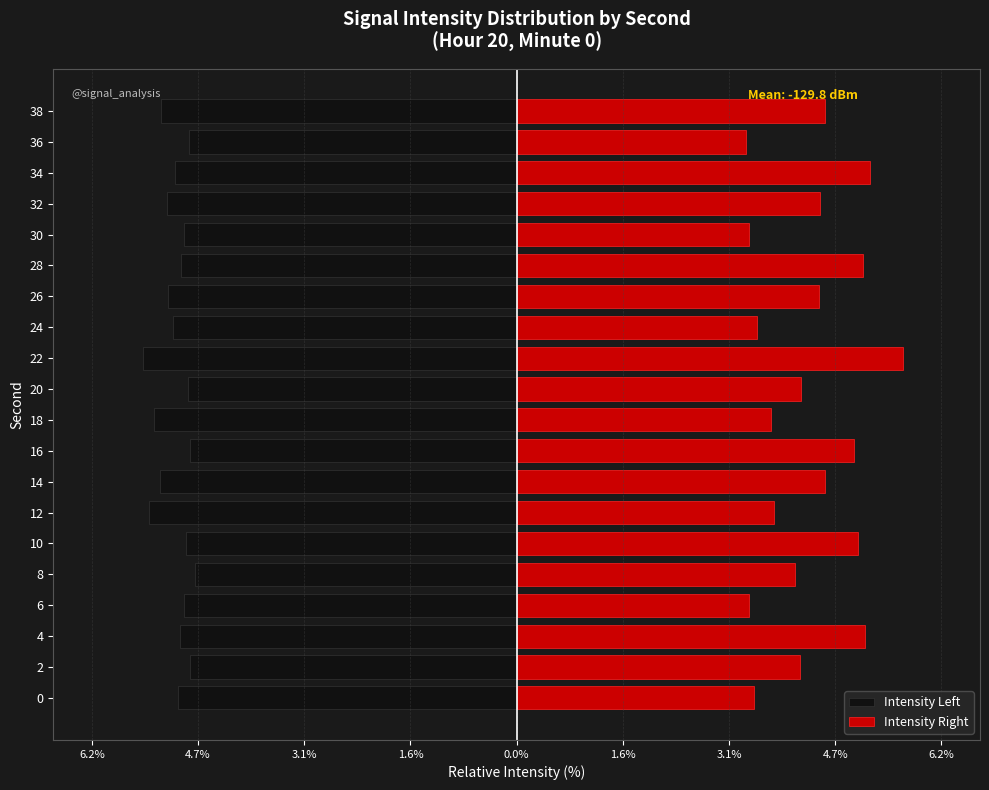

The value of Intensity Left at 16 is -4.8. True or false?

True